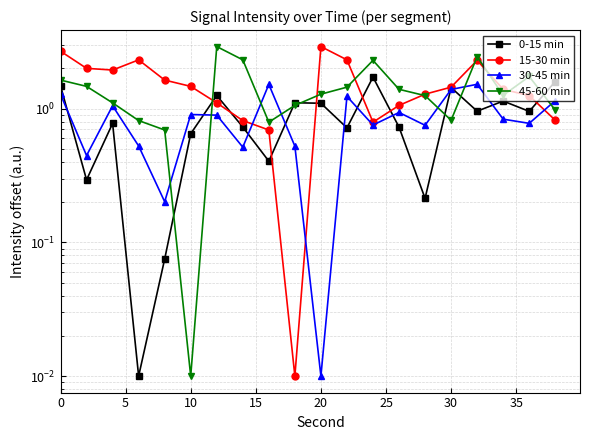

True or false: 0-15 min has more than 1 interior local peaks.

True